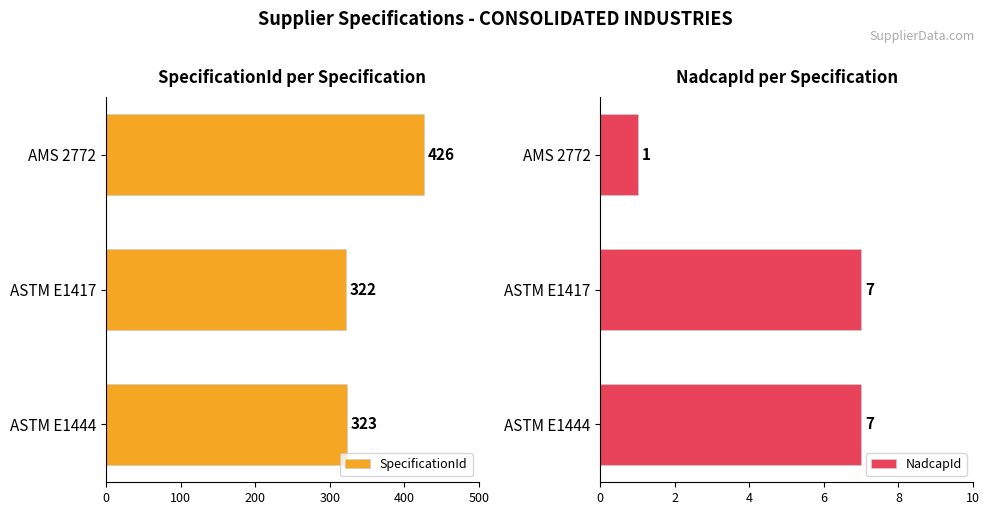

True or false: SpecificationId has a value of 686 at 0.

False